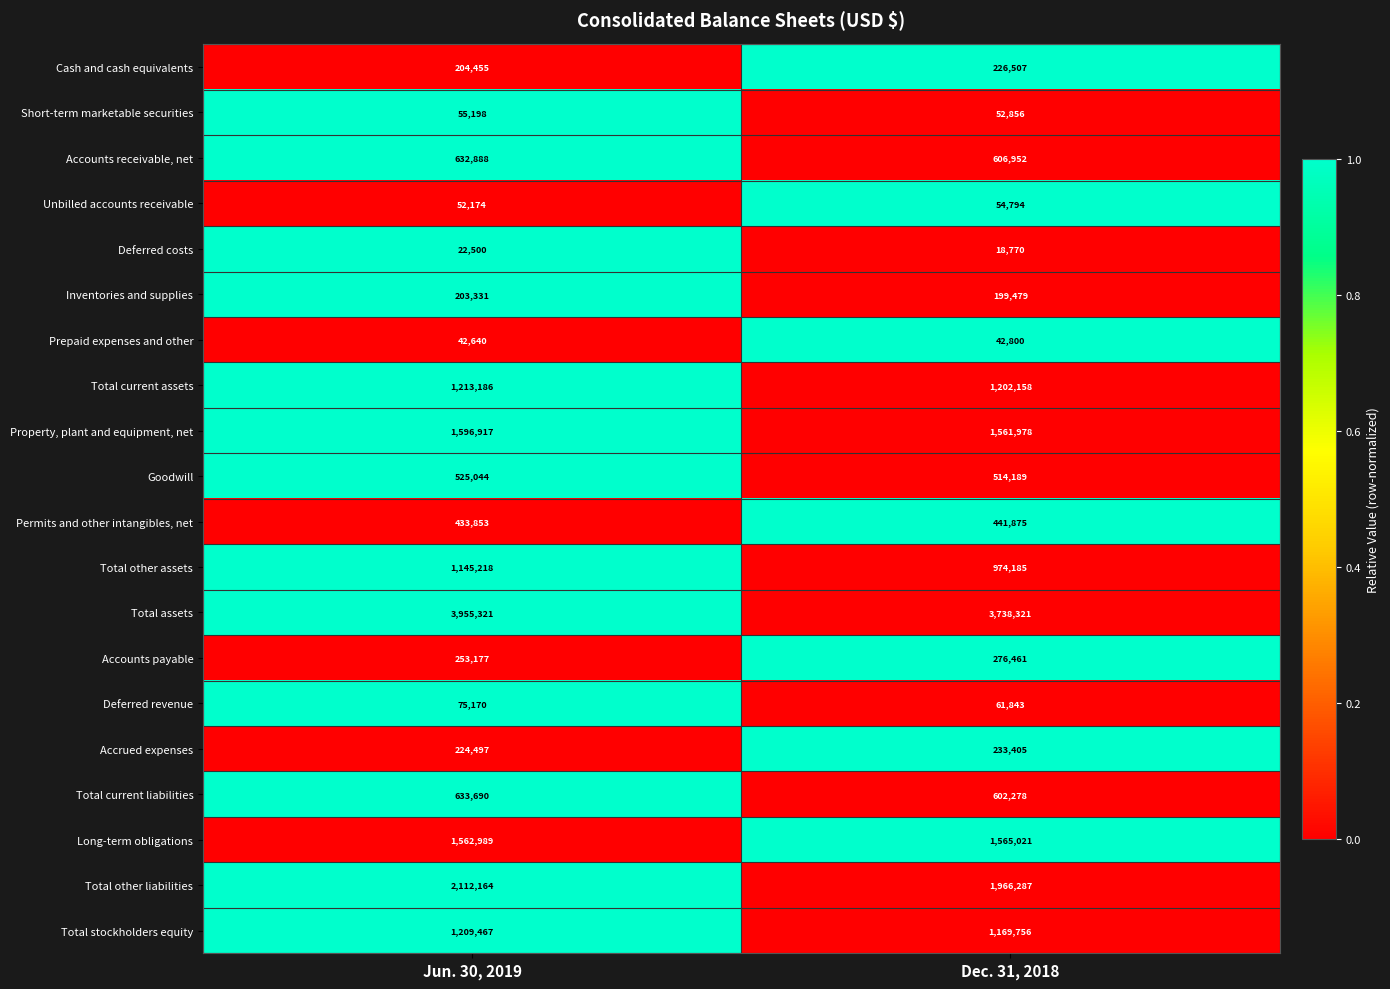

Which series has the largest total across all categories?

Total assets